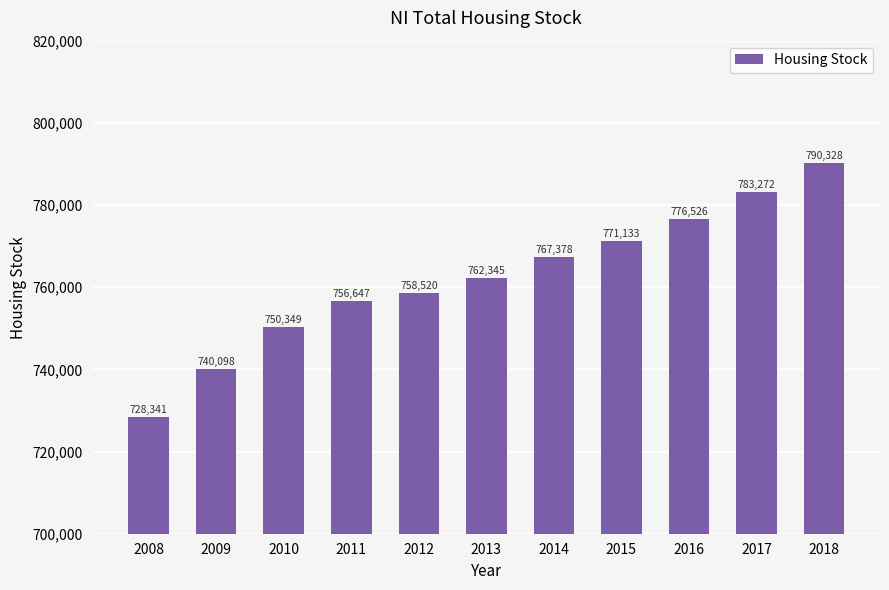

Where is the data nearest to the value 759334?

2012